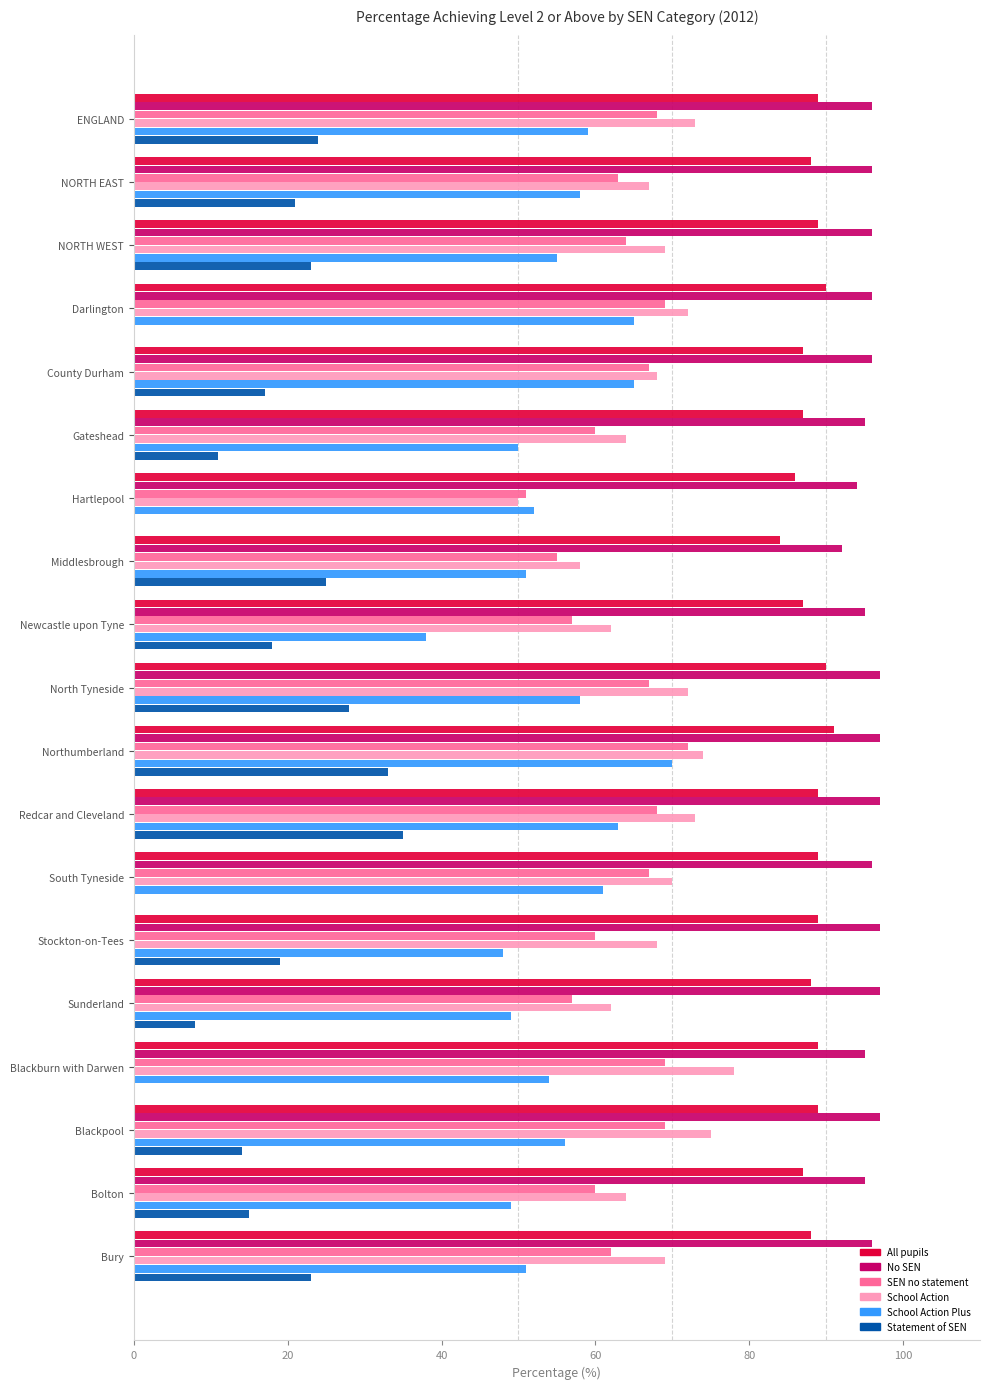

What value does the Statement of SEN series have at County Durham, to the nearest 5?

15